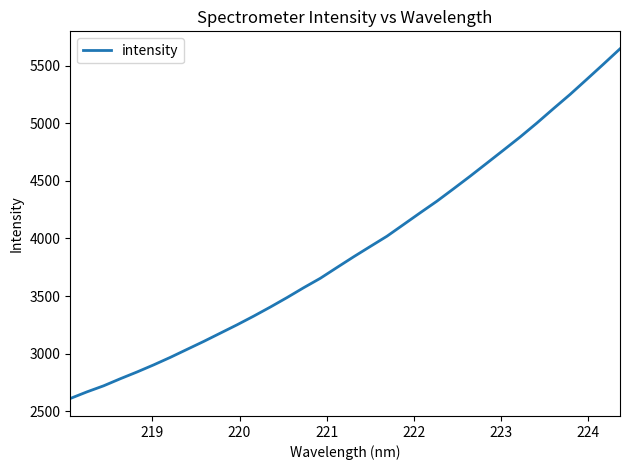

What is the minimum value shown in the chart?

2609.8